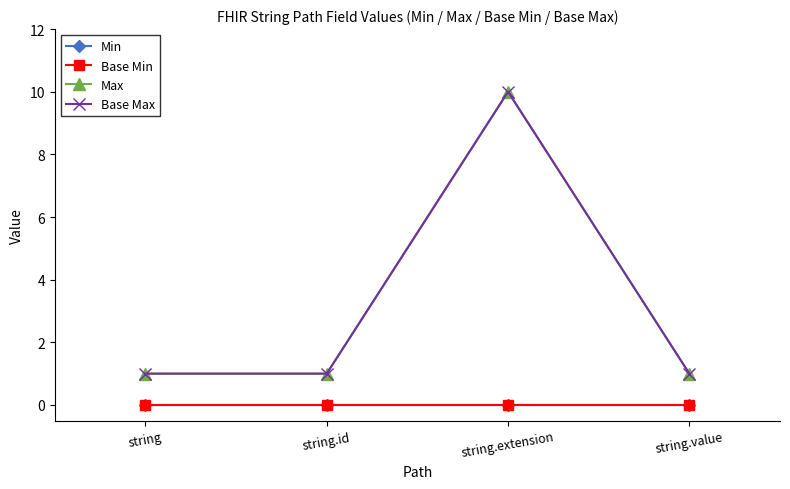

At string, list the series in order from smallest to largest.

Min, Base Min, Max, Base Max